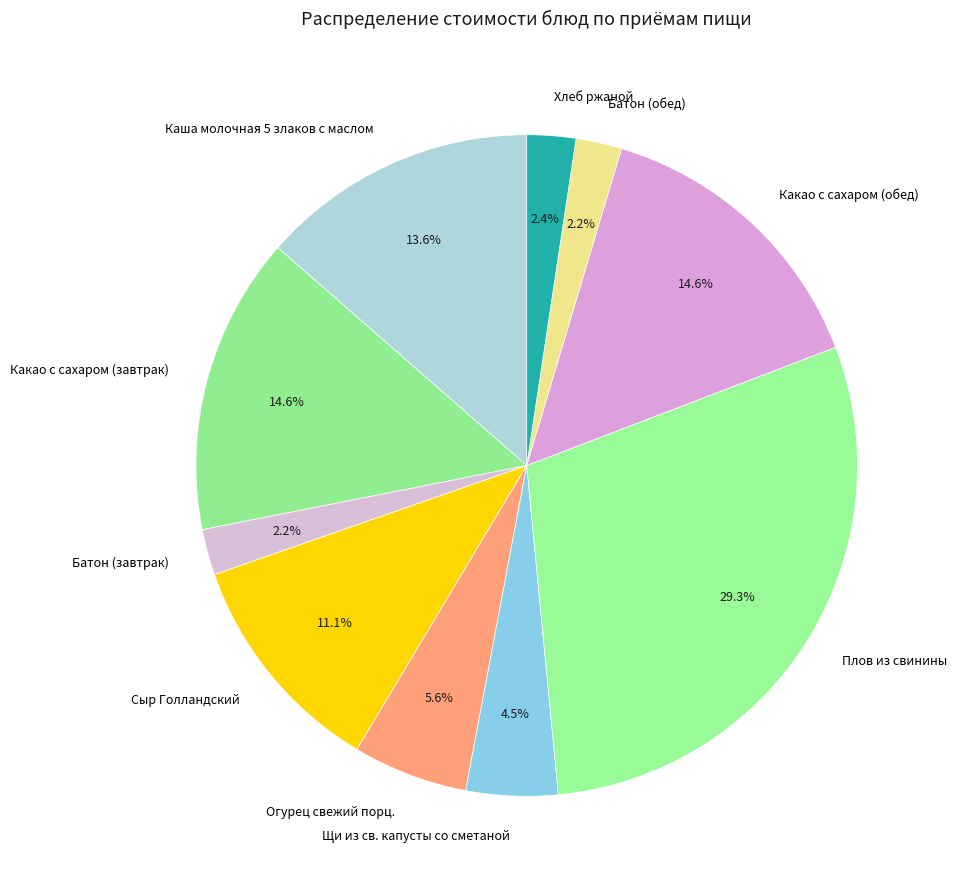

Approximately how many times larger is the value at Сыр Голландский compared to Какао с сахаром (завтрак)?

0.8